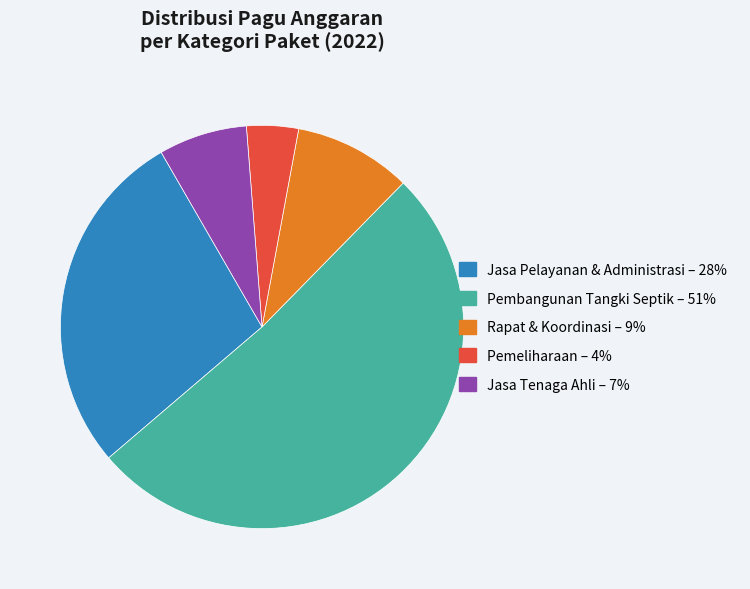

Is there a majority slice in this chart?

Yes